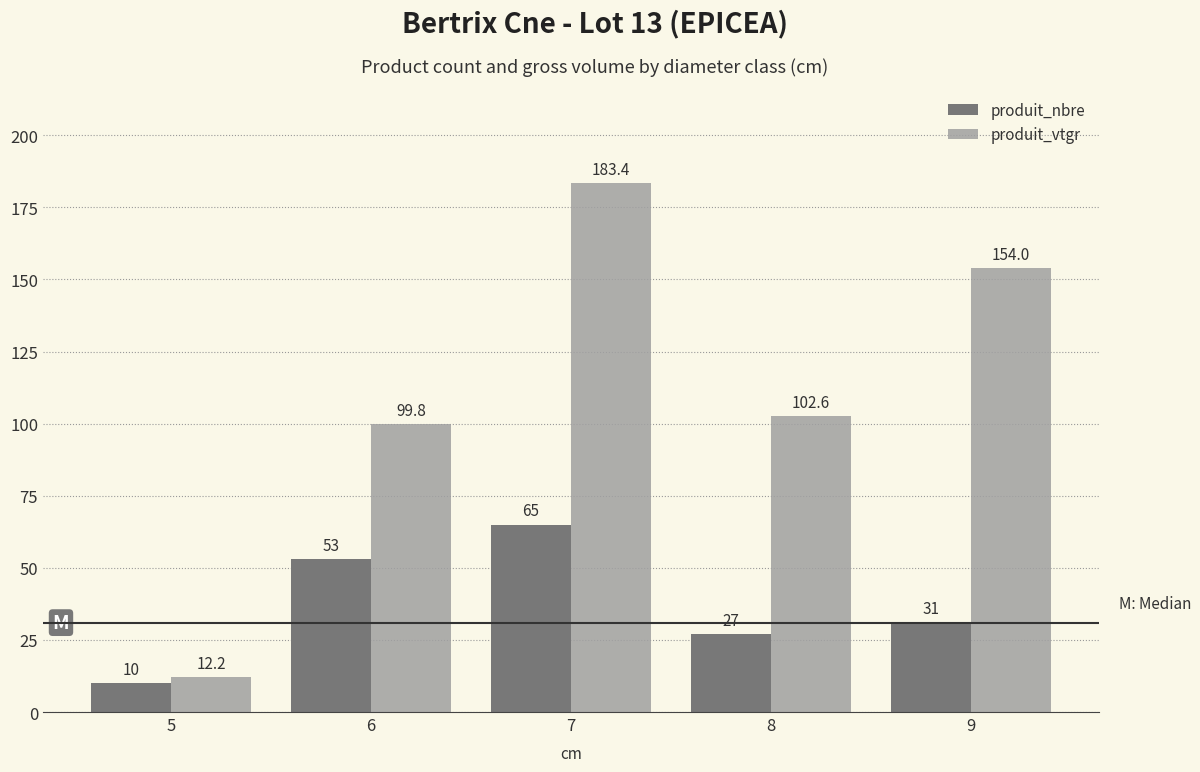

Reading left to right, list all the values displayed in this chart.

produit_nbre: 5=10.0	6=53.0	7=65.0	8=27.0	9=31.0
produit_vtgr: 5=12.2	6=99.8	7=183.4	8=102.6	9=154.0